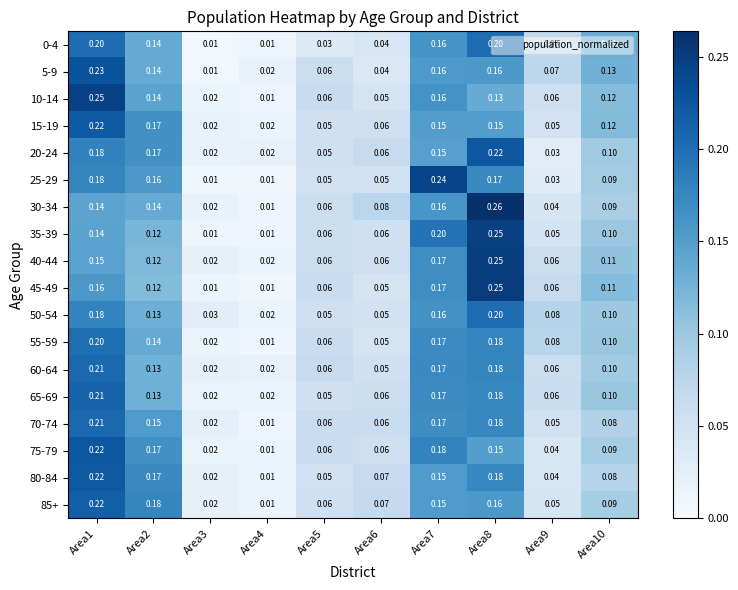

Is the value of 60-64 at Area10 greater than the value of 0-4 at Area3?

Yes